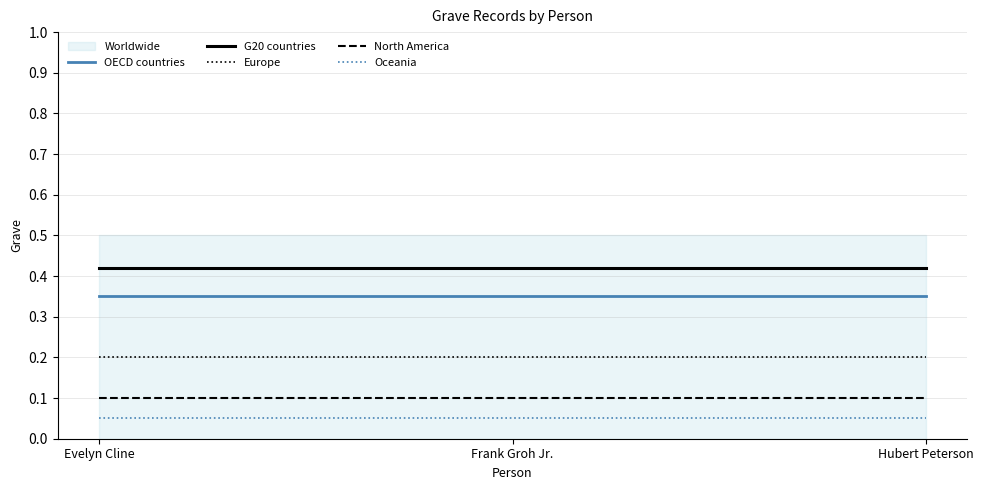

At how many categories does at least one series exceed 0?

3